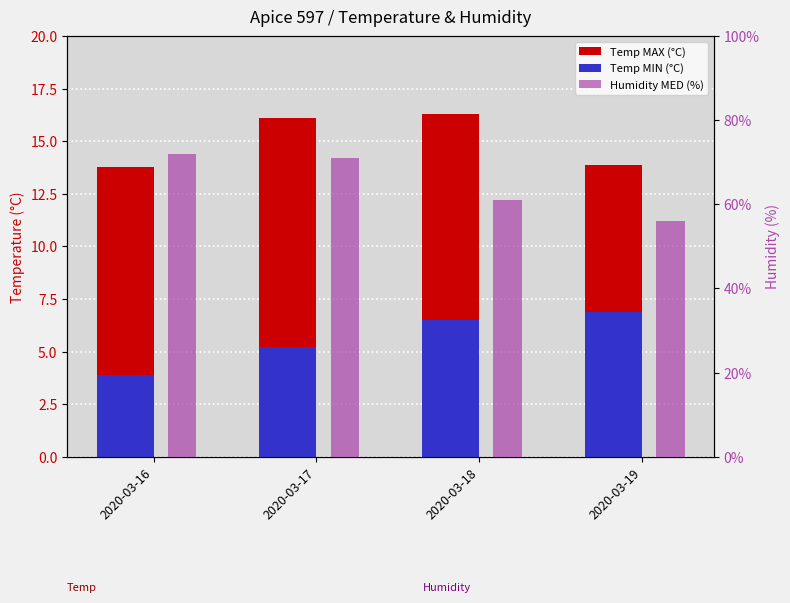

Is it true that Humidity MED (%) equals 71.0 at 2020-03-17?

True